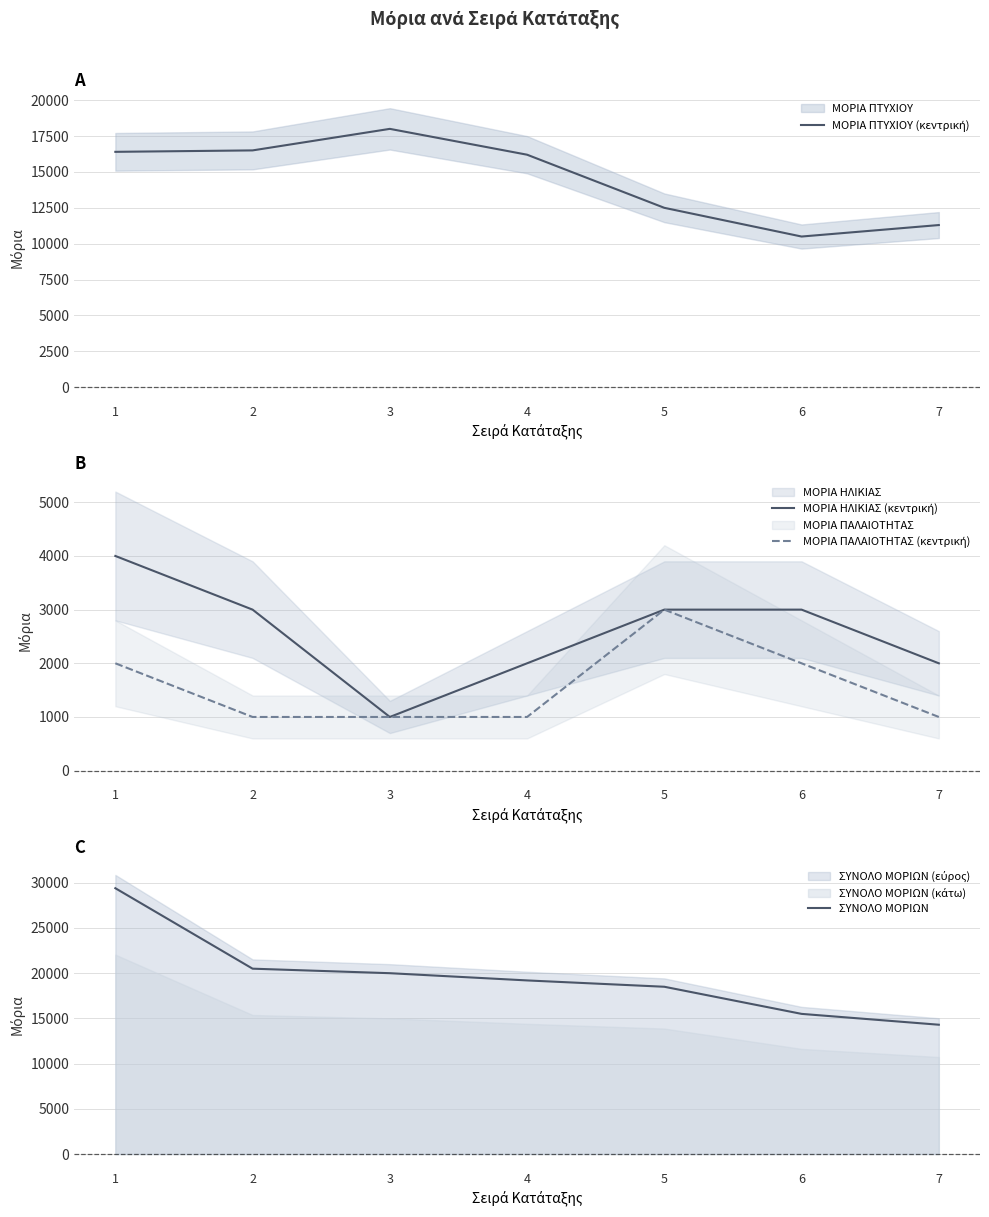

Is it true that ΜΟΡΙΑ ΠΤΥΧΙΟΥ (κεντρική) equals 10500 at 6?

True